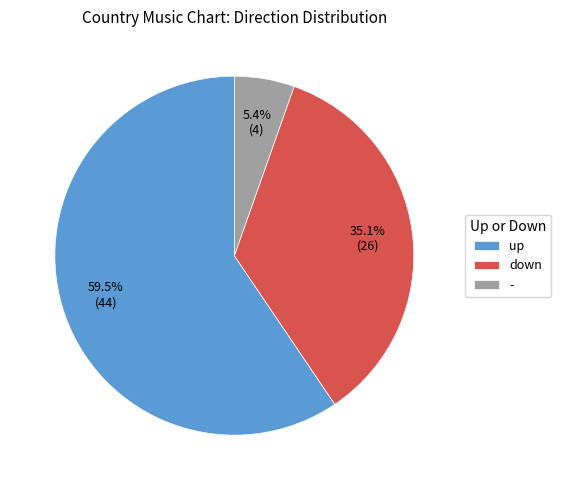

How many slices are in this pie chart?

3